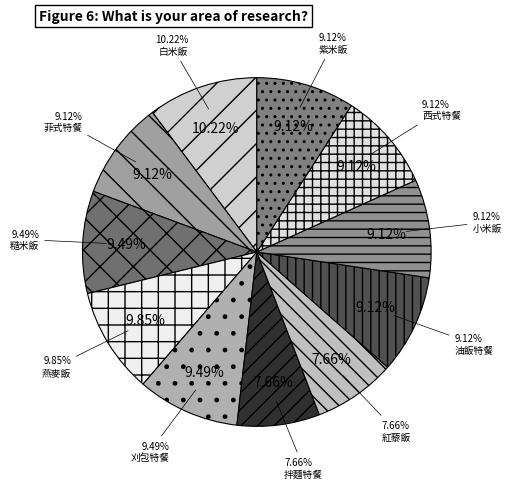

Does 油飯特餐 represent more than half of the total?

No